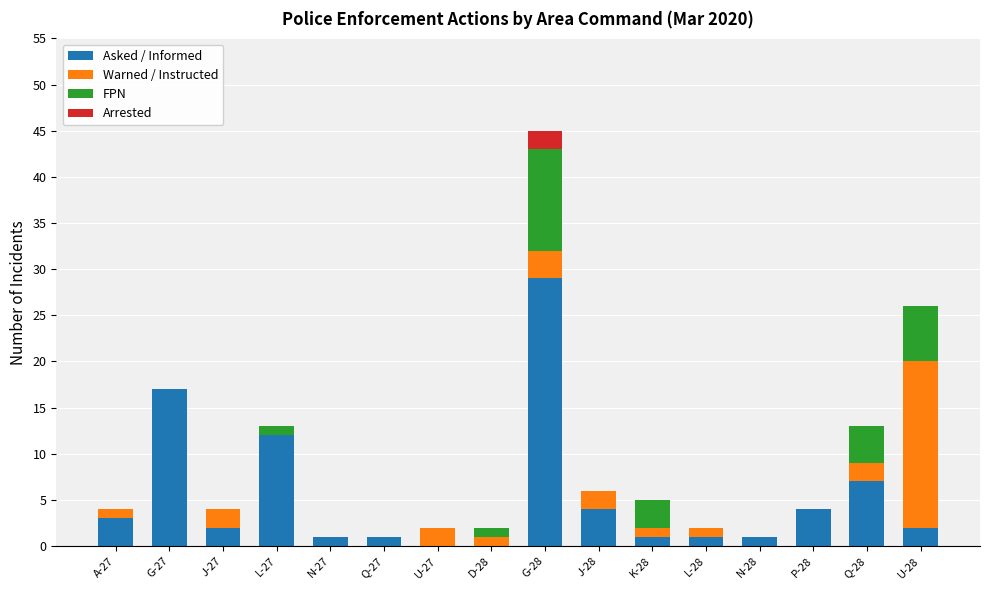

At which category is the sum across all series the highest?

G-28